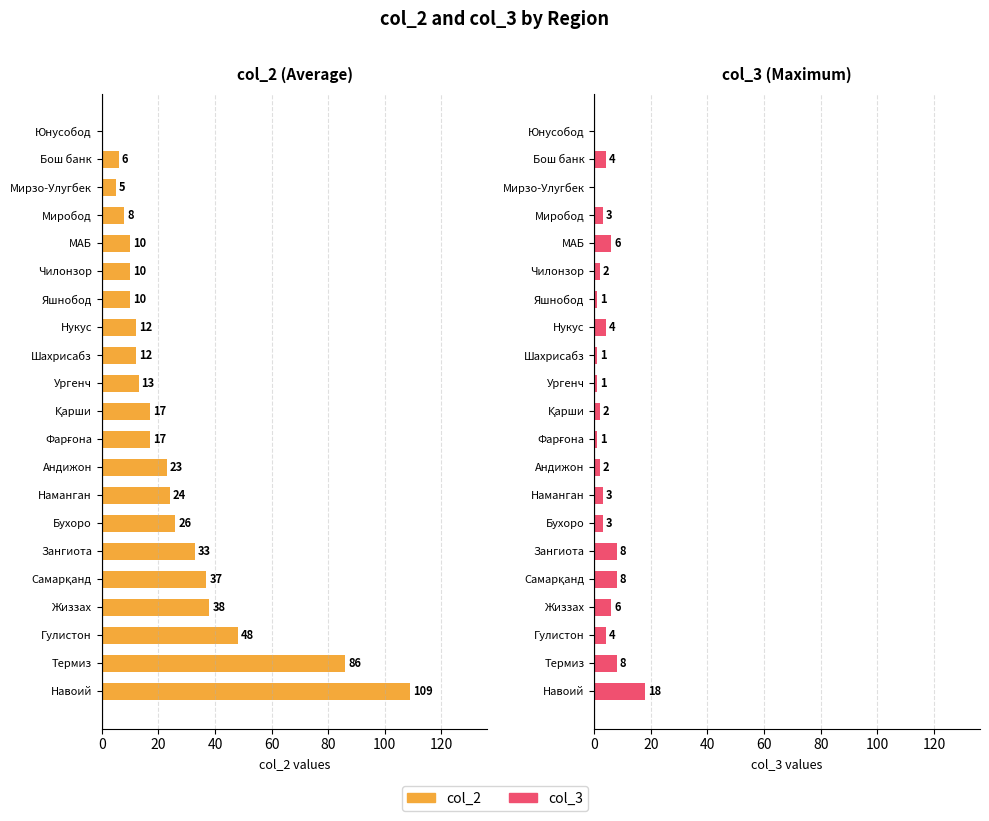

Between Гулистон and Самарқанд, which is larger?

Гулистон